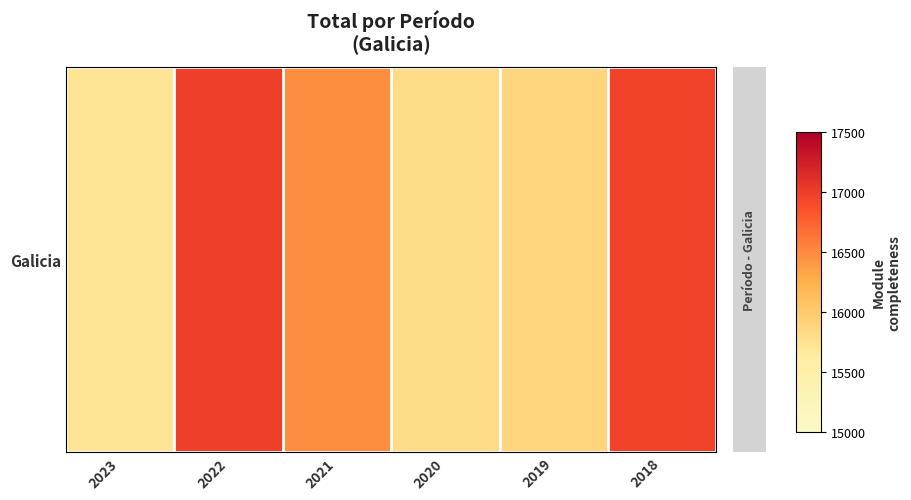

Rank the categories by value from highest to lowest.

2022, 2018, 2021, 2019, 2020, 2023